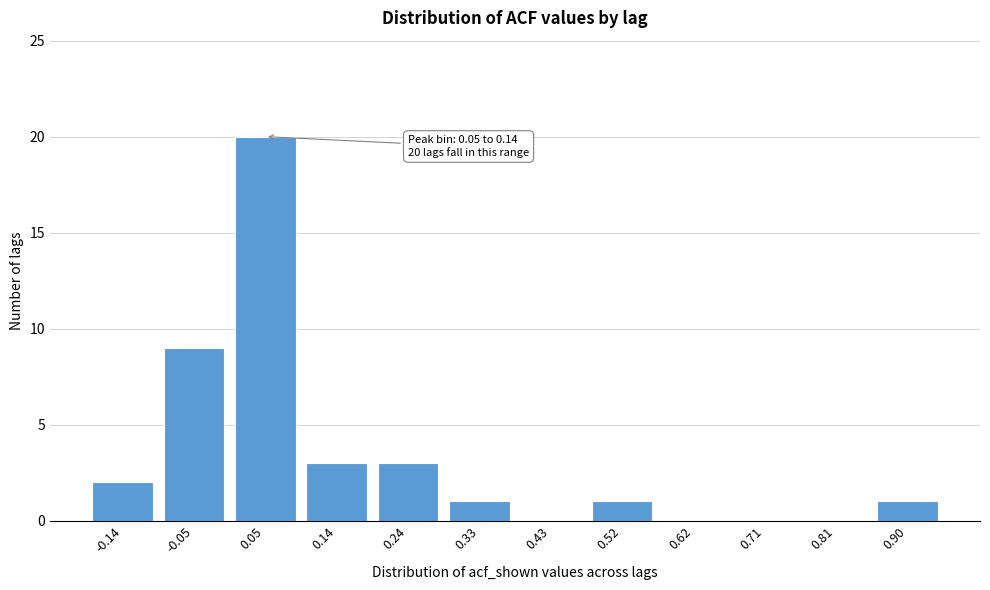

Reading left to right, what are all the values shown in this chart?

-0.14=2	-0.05=9	0.05=20	0.14=3	0.24=3	0.33=1	0.43=0	0.52=1	0.62=0	0.71=0	0.81=0	0.90=1